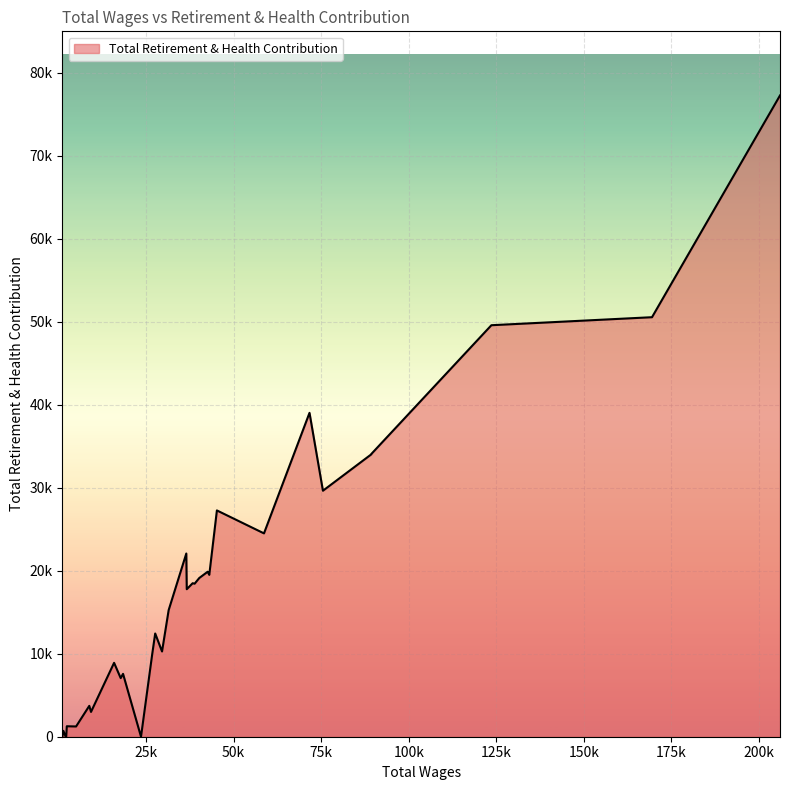

What is the sum of all values?

582674